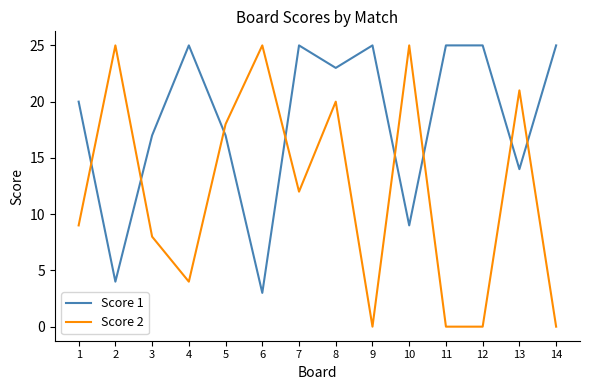

What is the sum of the Score 2 values at 6 and 2?

50